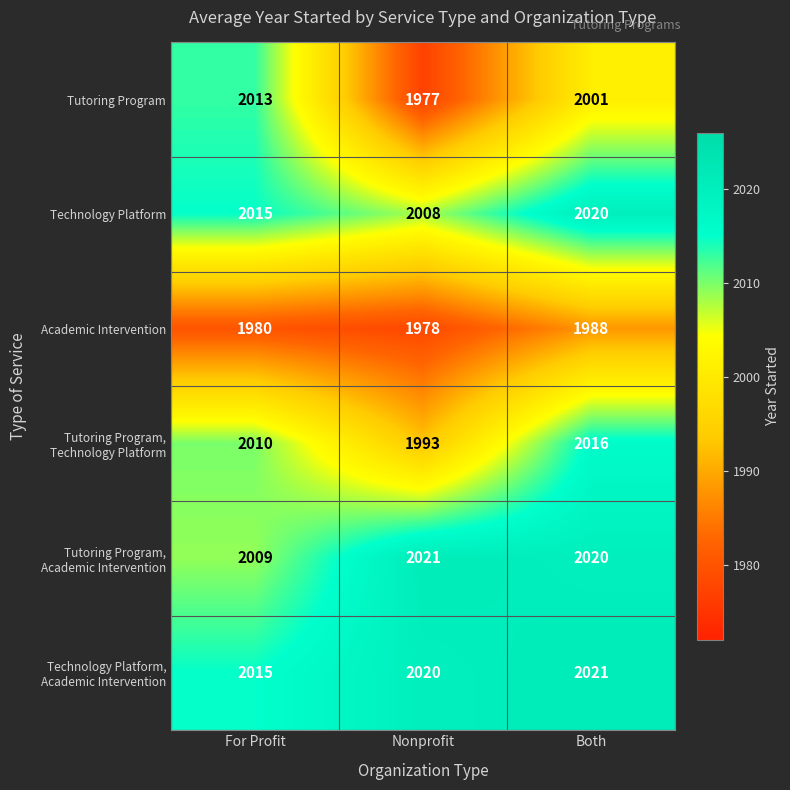

What is the greatest value displayed?

2021